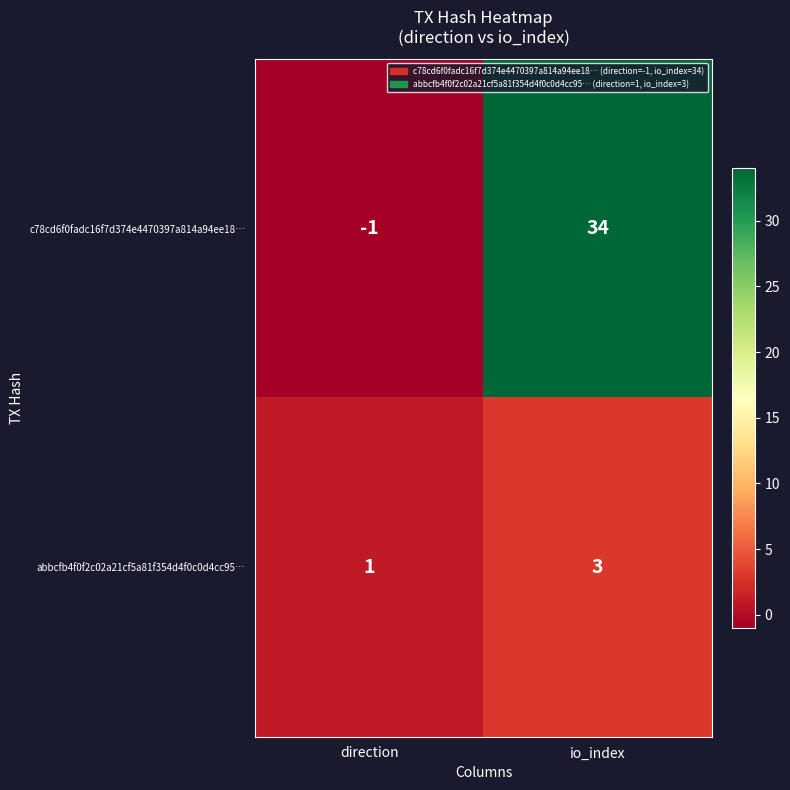

Reading left to right, what are all the values shown in this chart?

c78cd6f0fadc16f7d374e4470397a814a94ee18…: direction=-1	io_index=34
abbcfb4f0f2c02a21cf5a81f354d4f0c0d4cc95…: direction=1	io_index=3